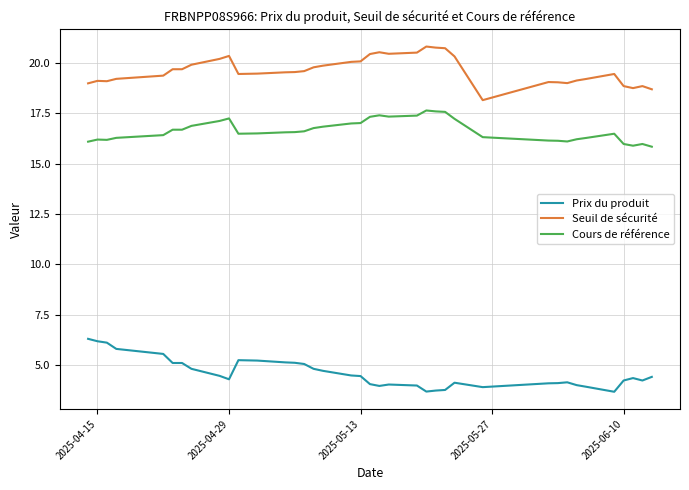

True or false: Cours de référence and Seuil de sécurité cross at least once.

False